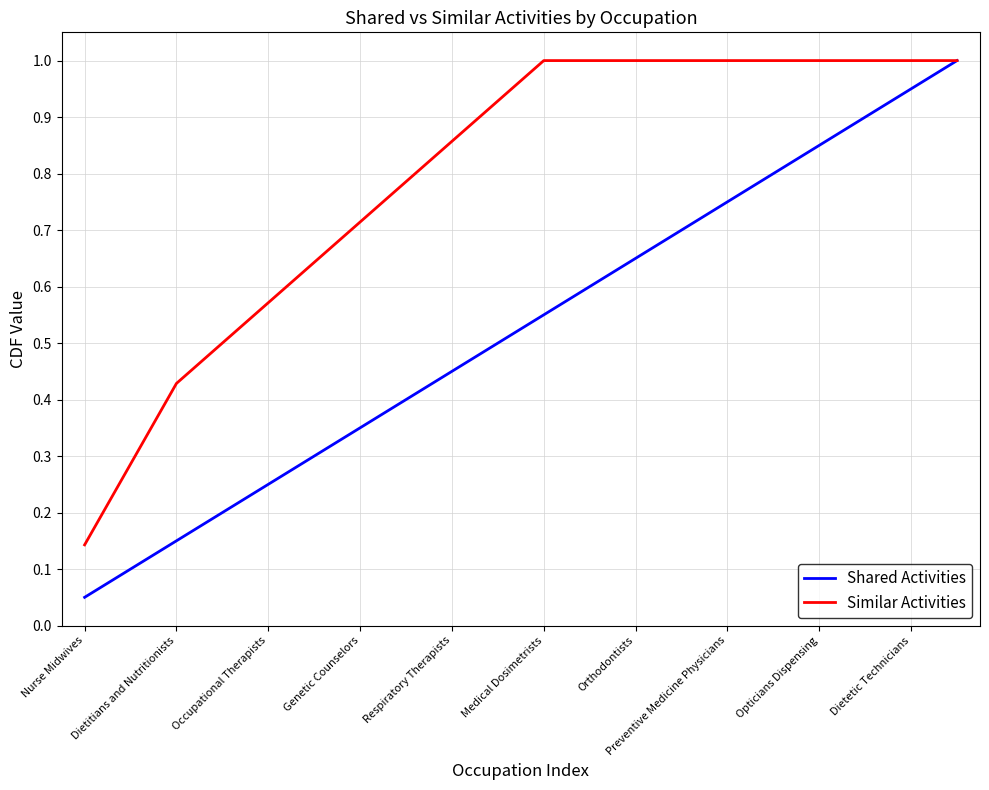

Which series has the largest total across all categories?

Similar Activities